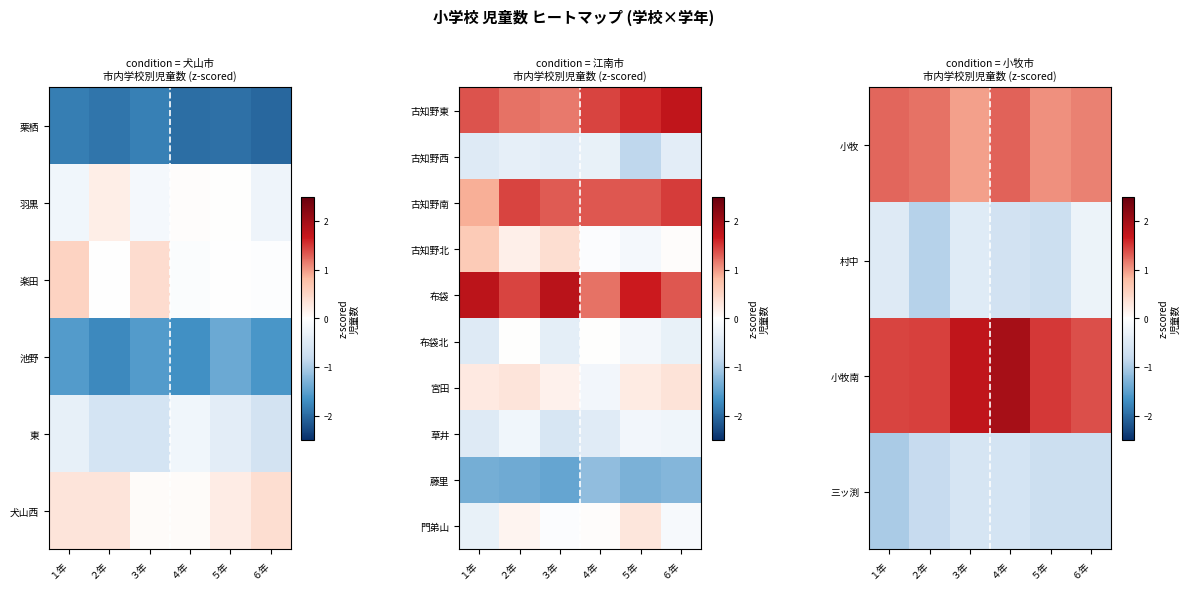

What is the sum of the 藤里 values at ４年 and ５年?

-2.5